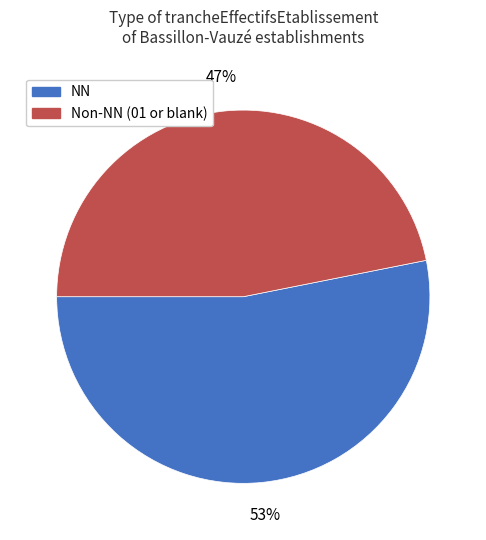

Is there a majority slice in this chart?

Yes